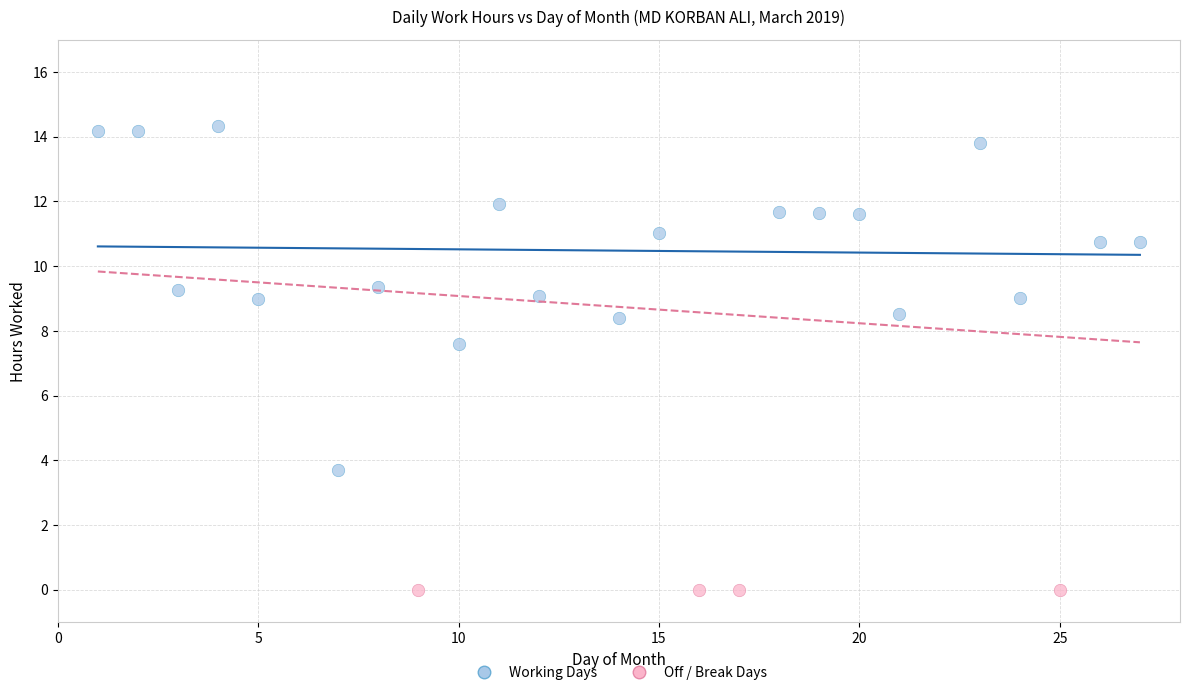

Which series reaches the minimum Y coordinate?

Off / Break Days